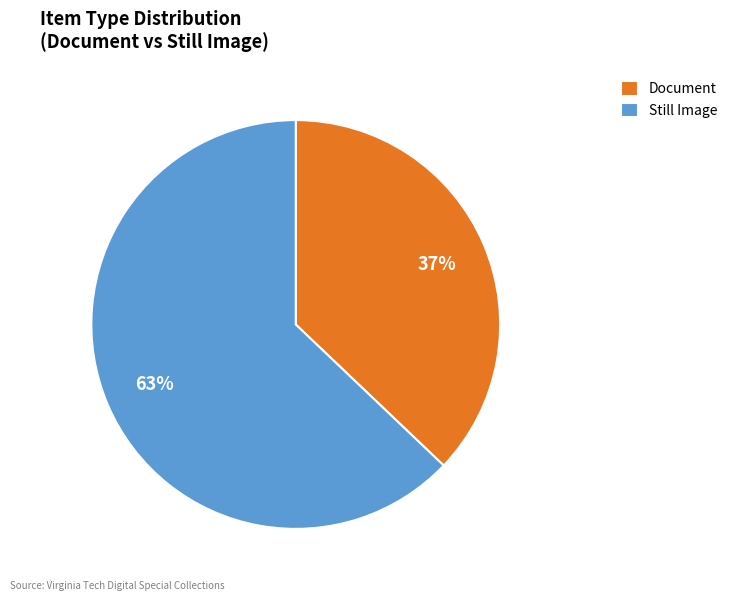

What is the ratio of the value at Document to the value at Still Image?

0.6